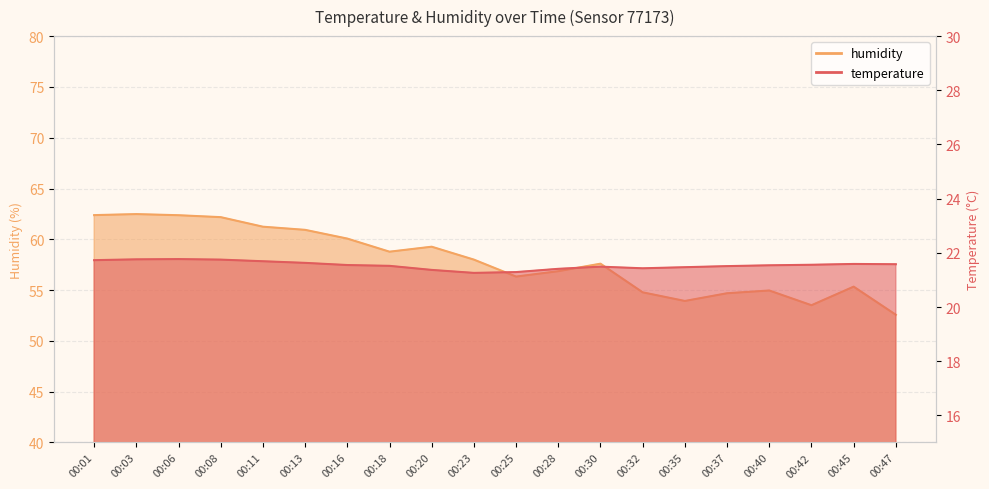

What is the approximate value of humidity_line at 00:25?

56.3